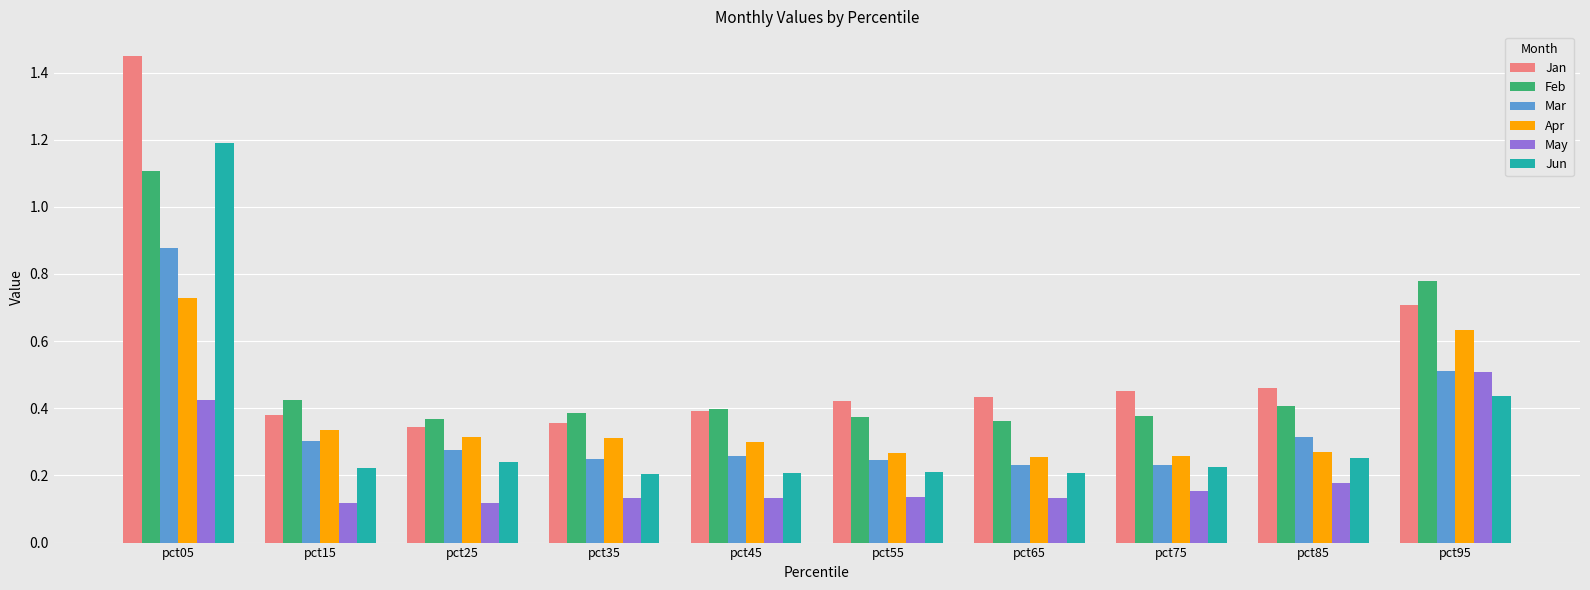

Is it true that Feb equals 0.4 at pct65?

True